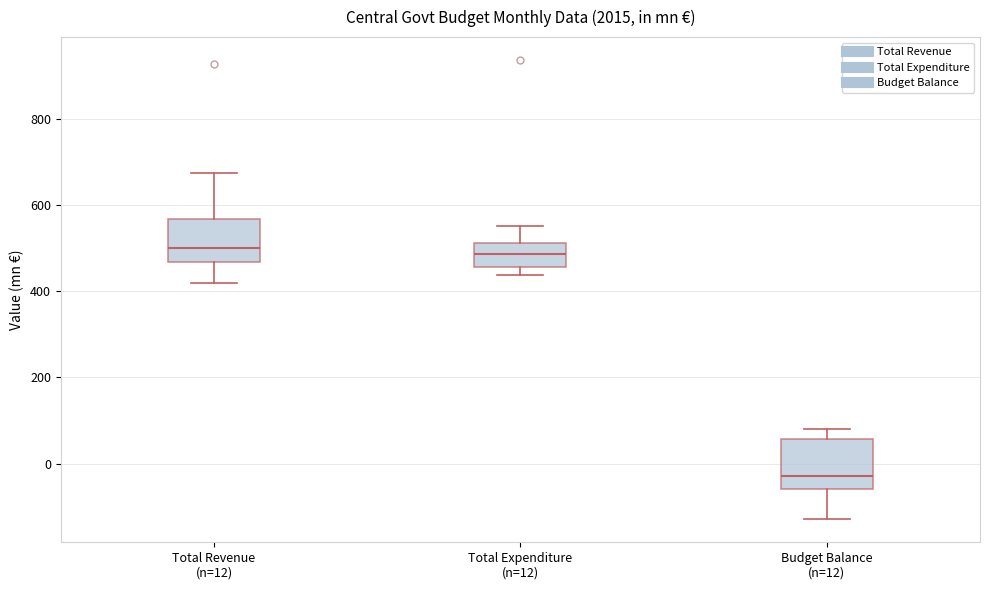

Reading left to right, read every box against the y-axis: the position of its median line, the range the box covers, and the ends of its whiskers. The values are not printed on the chart, so give them approximately, as read against the axis.

Total Revenue (n=12): median 500, box 460 to 560, whiskers 420 to 680
Total Expenditure (n=12): median 480, box 460 to 520, whiskers 440 to 560
Budget Balance (n=12): median -20, box -60 to 60, whiskers -120 to 80